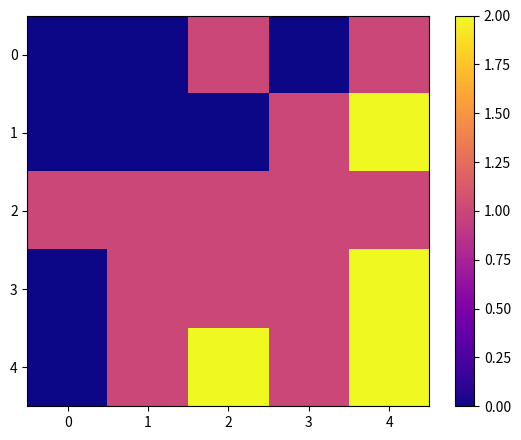

What is the greatest value displayed?

2